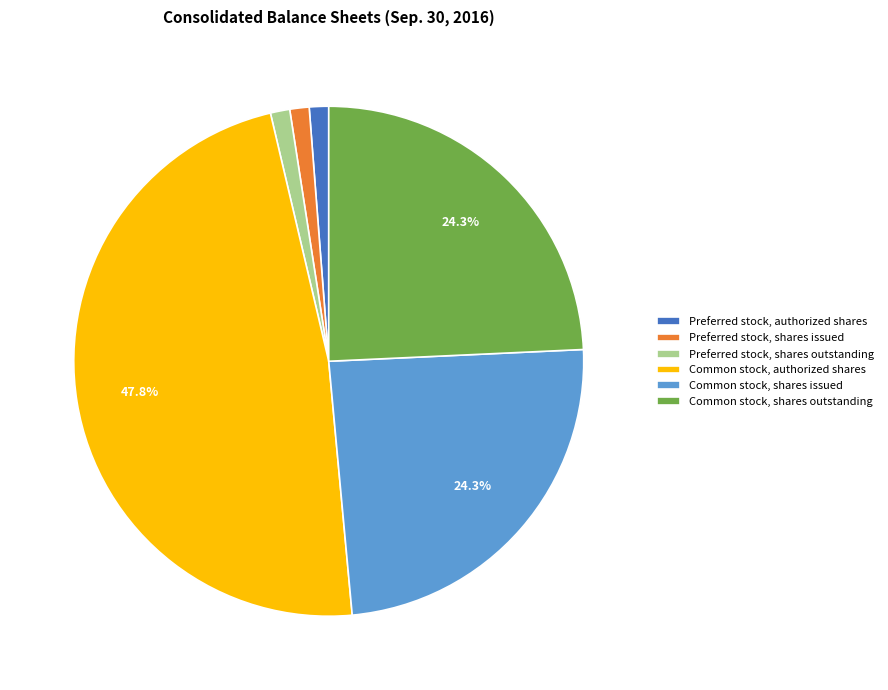

The Preferred stock, authorized shares slice represents 11% of the pie. True or false?

False